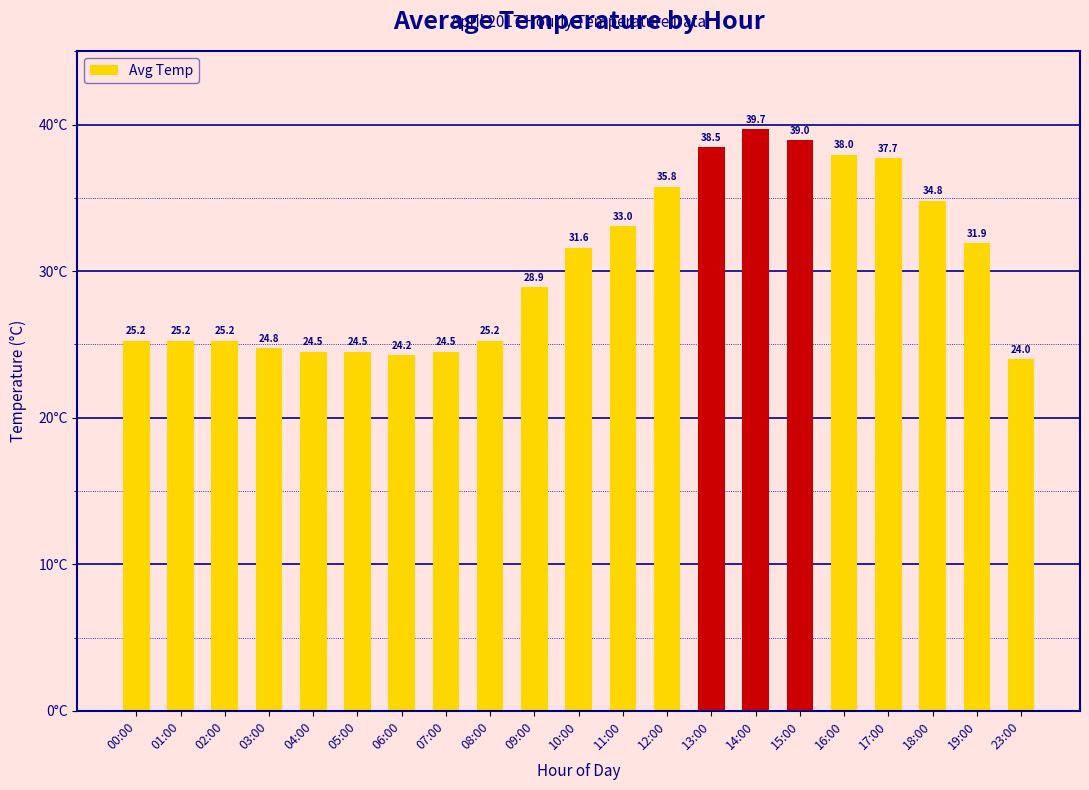

The chart shows a value of 11.3 at 16:00. True or false?

False